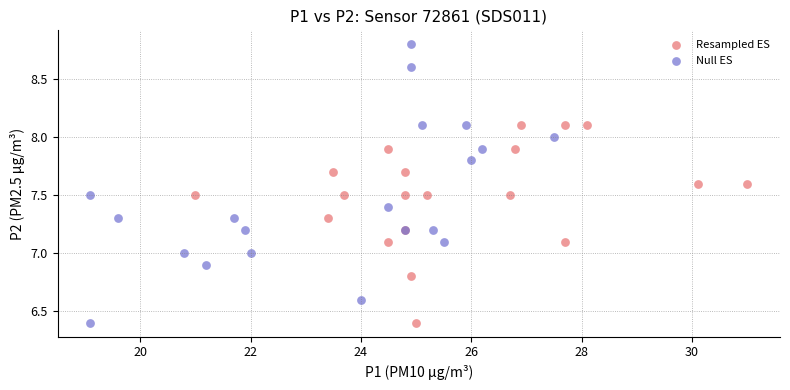

Which series has the widest spread of Y values?

Null ES